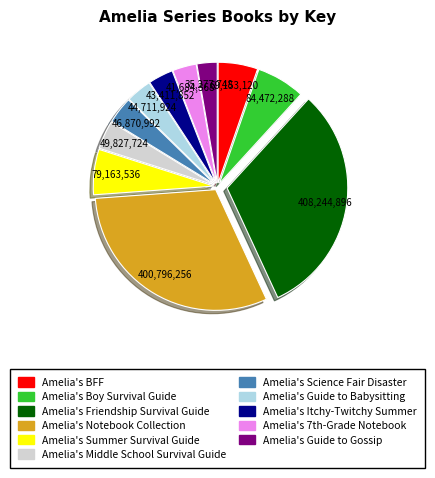

Is there a majority slice in this chart?

No